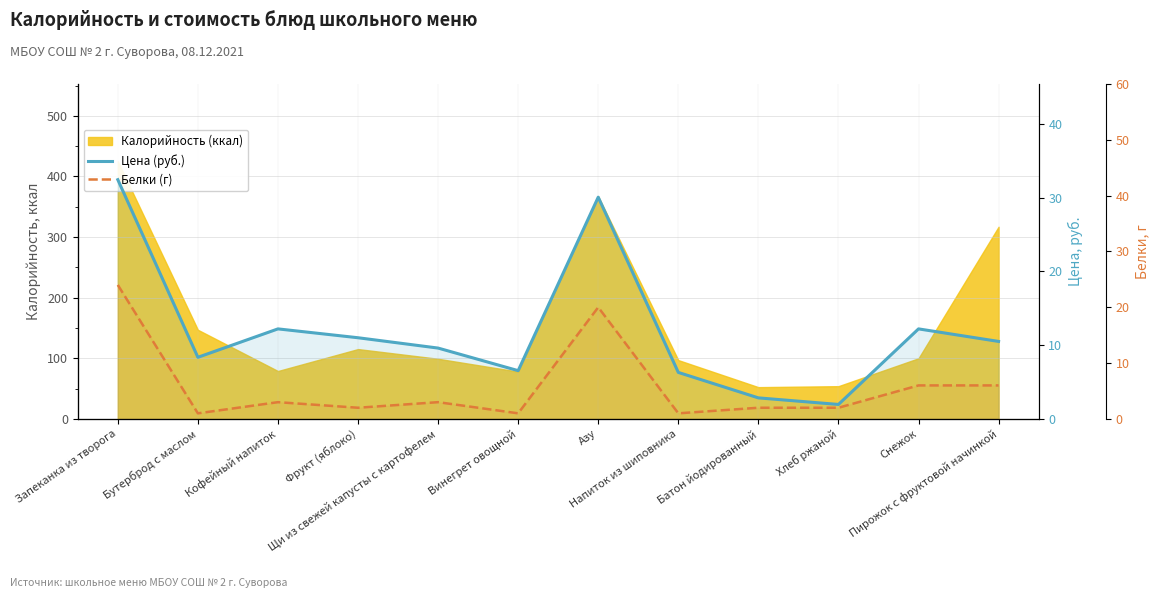

Read the Белки (г) value at Щи из свежей капусты с картофелем.

3.0